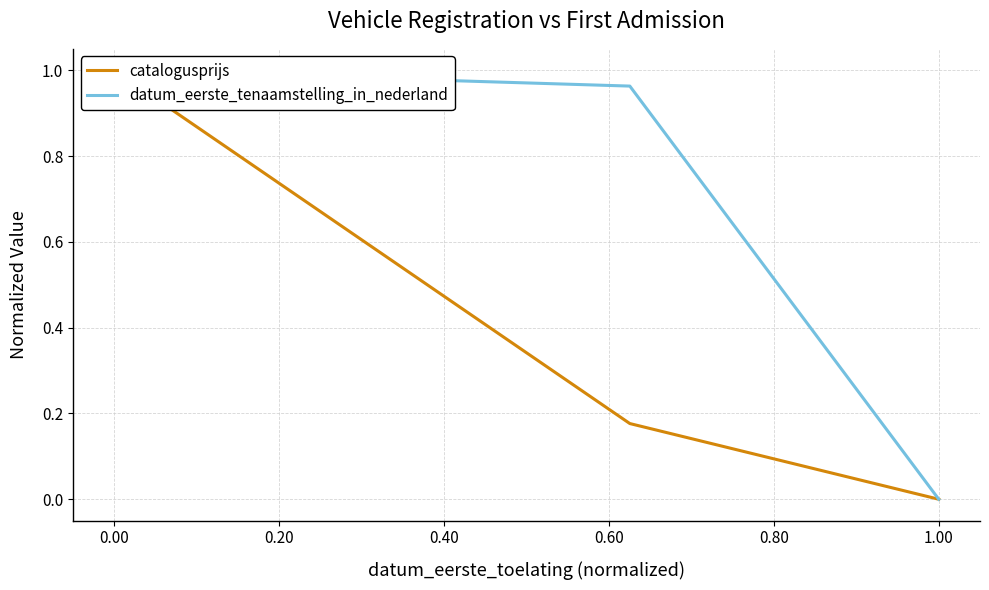

The value of datum_eerste_tenaamstelling_in_nederland at 0.00 is 0.3. True or false?

False